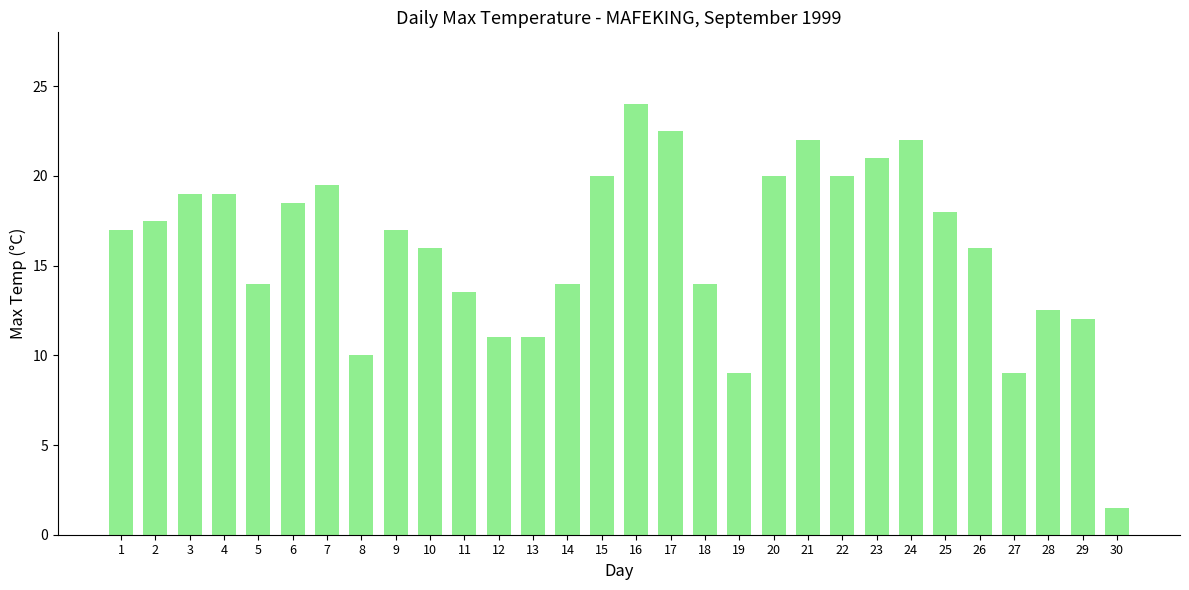

Between 16 and 7, which is larger?

16